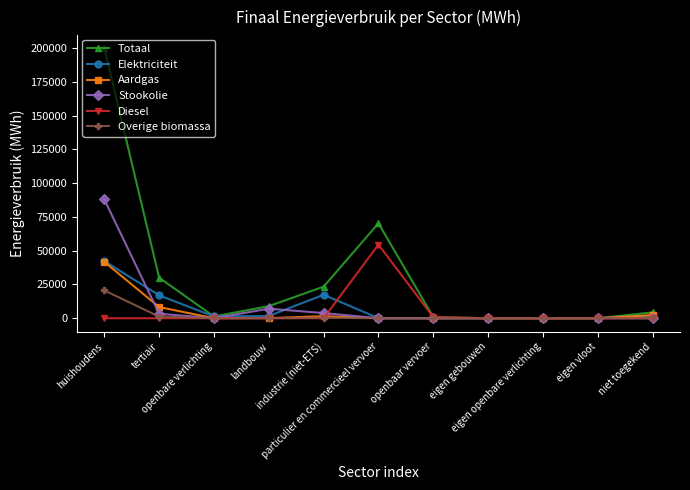

Which category has the highest value across all series?

huishoudens